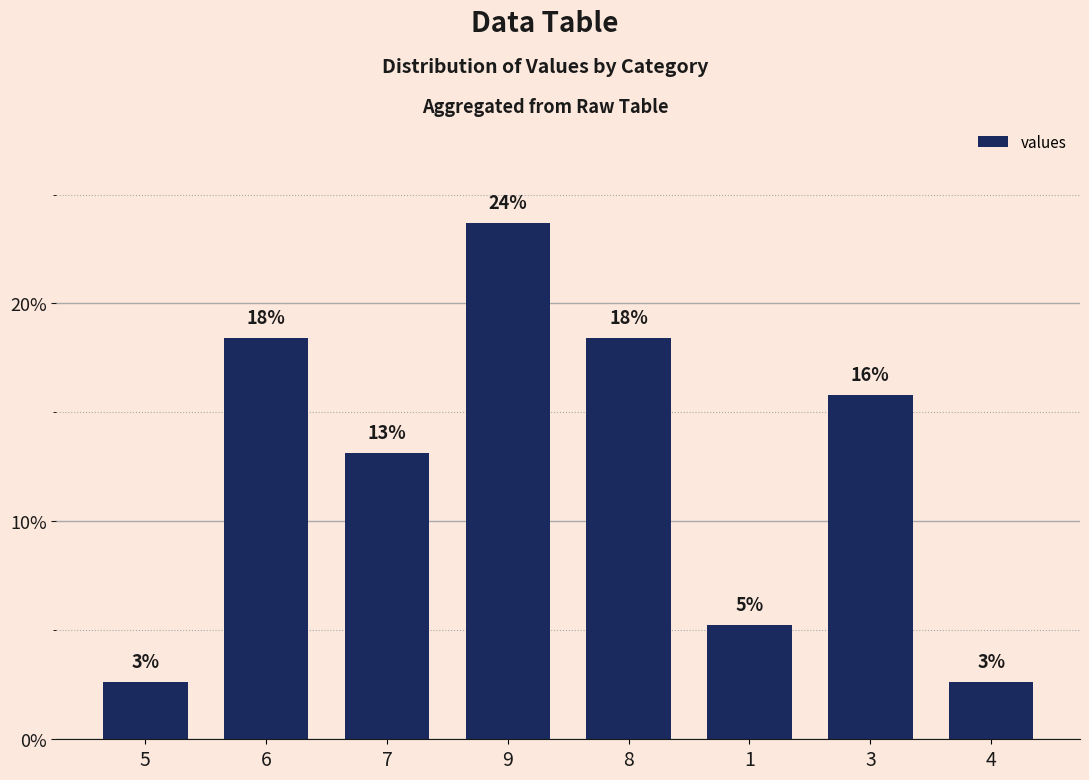

Are the bars horizontal?

No